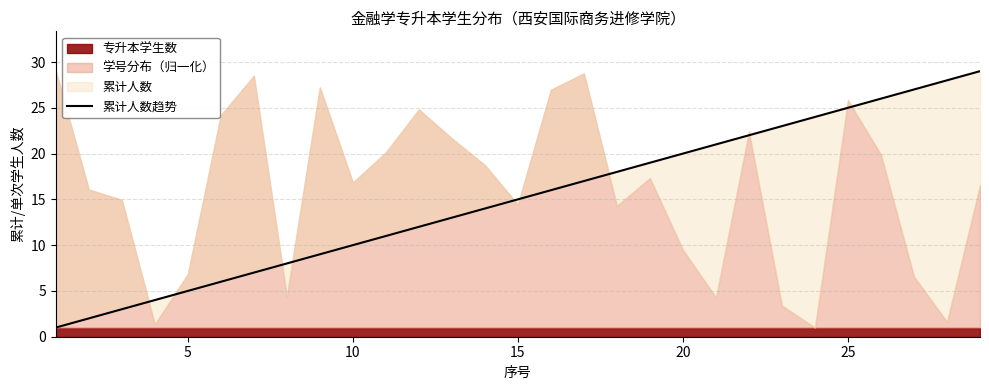

Count the number of categories in the chart.

29